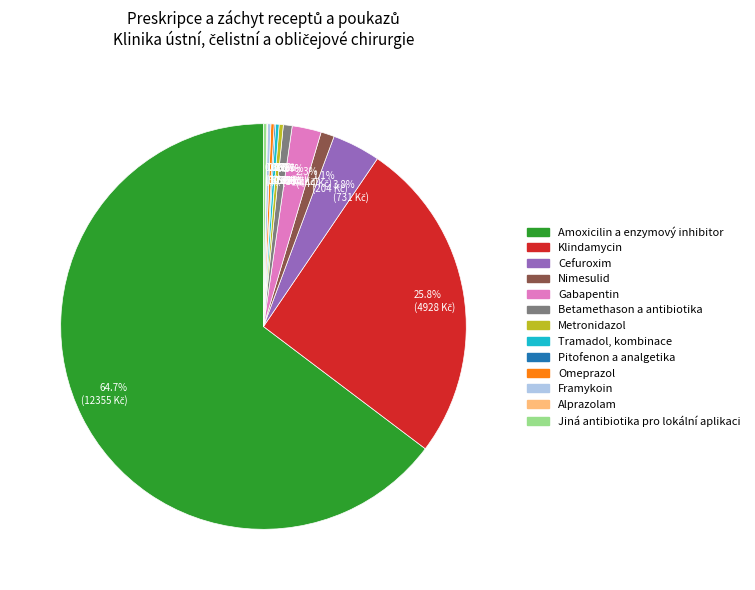

Do Klindamycin and Metronidazol together represent more than half of the pie?

No